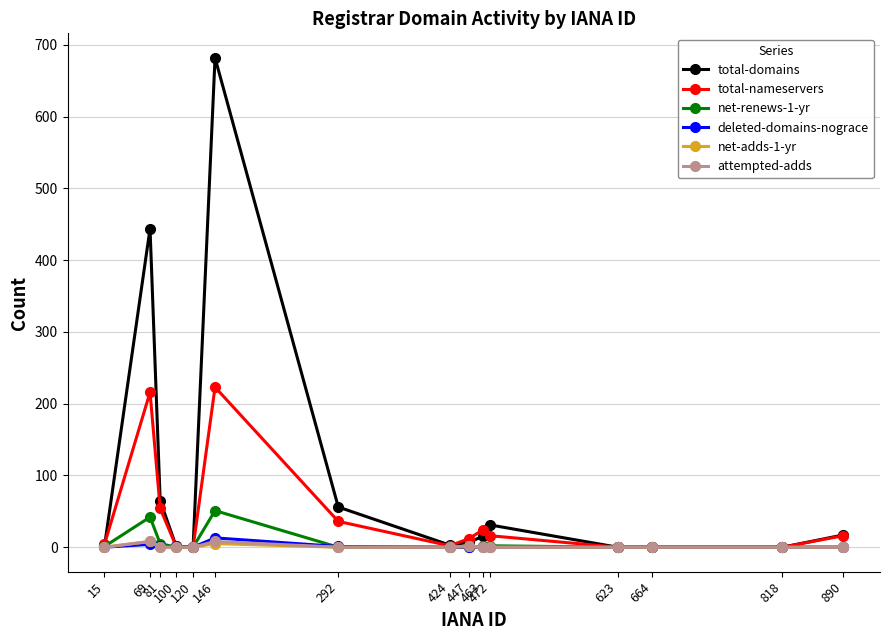

Which series has the largest total across all categories?

total-domains